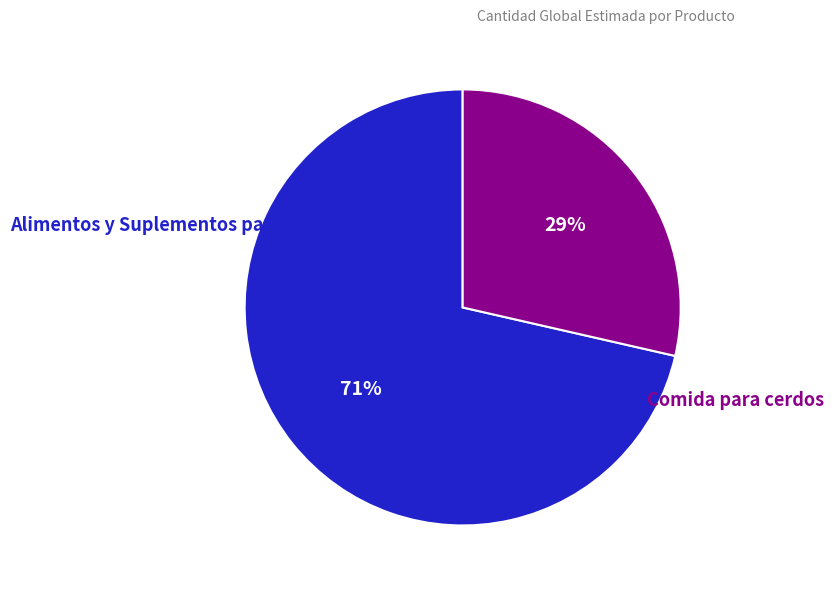

How many segments does this pie chart have?

2